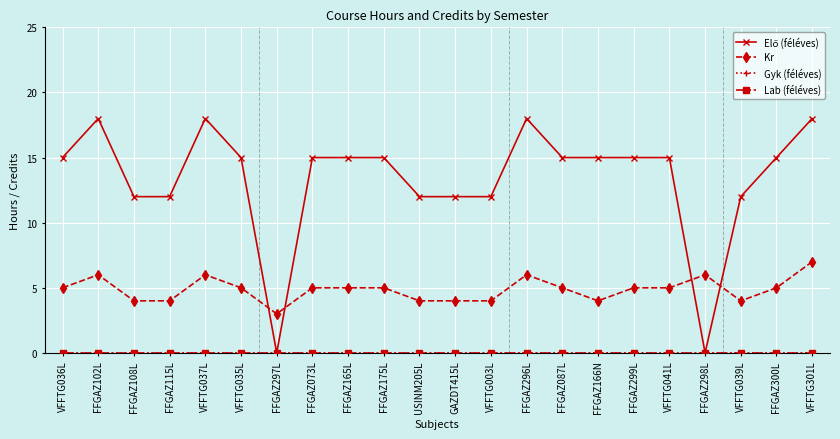

Does the chart have visible grid lines?

Yes